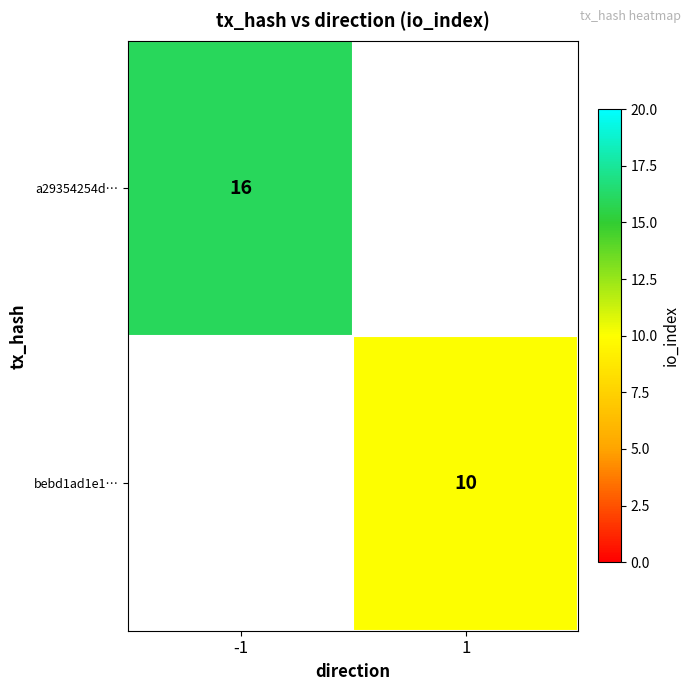

Is it true that bebd1ad1e1… equals 10 at 1?

True